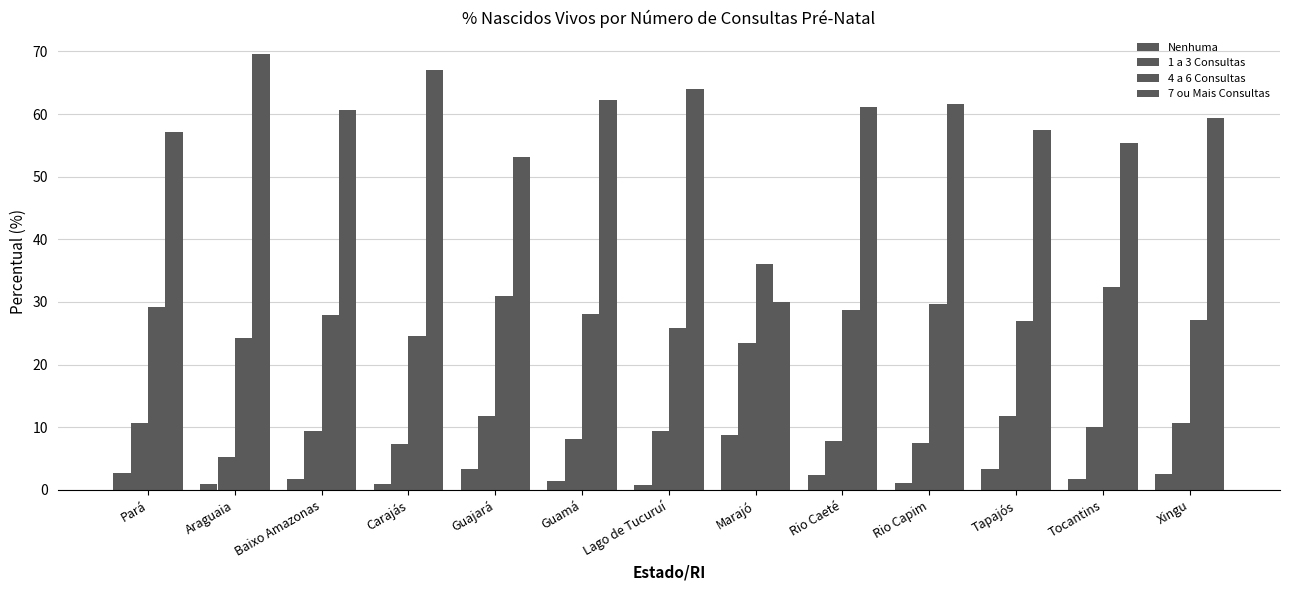

What value does the Nenhuma series have at Marajó?

8.8